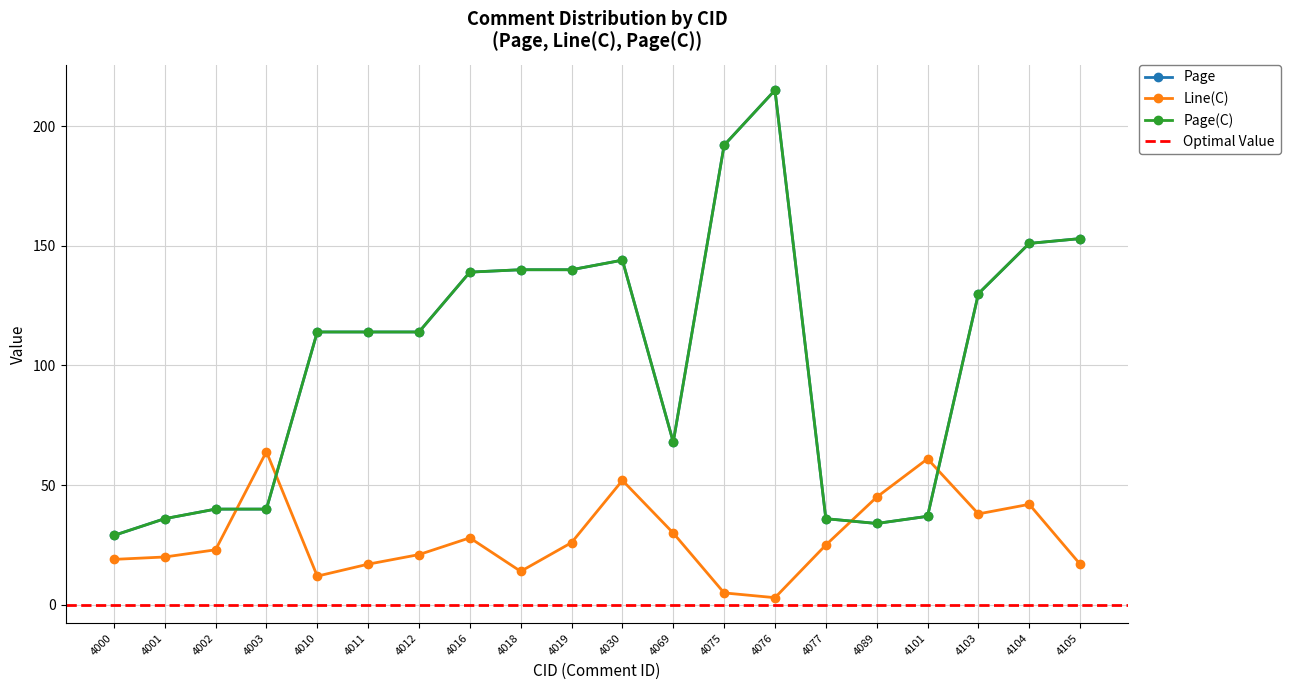

What is the sum of all Page values?

2066